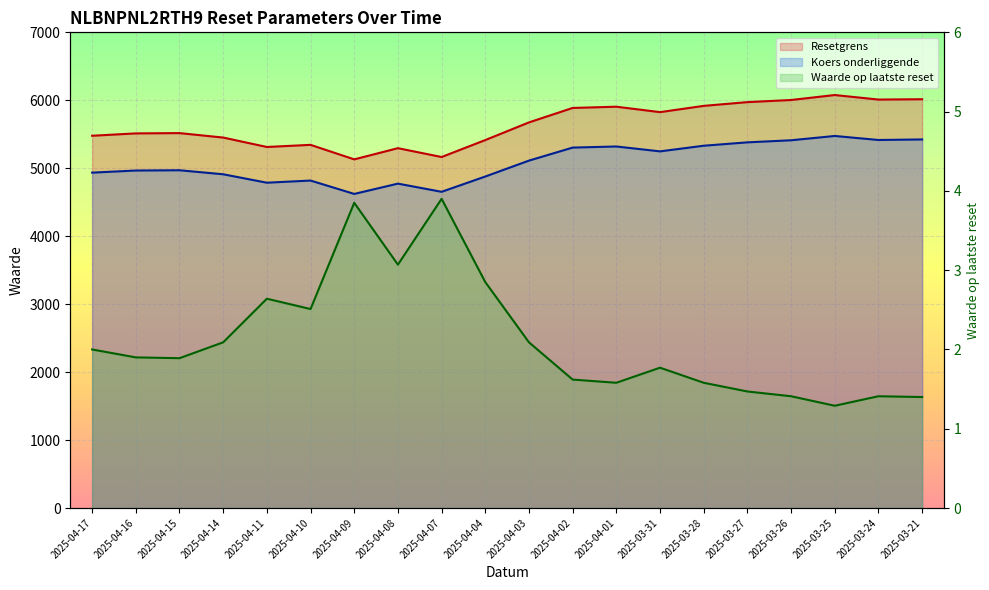

Is it true that Resetgrens equals 9604.3 at 2025-03-24?

False